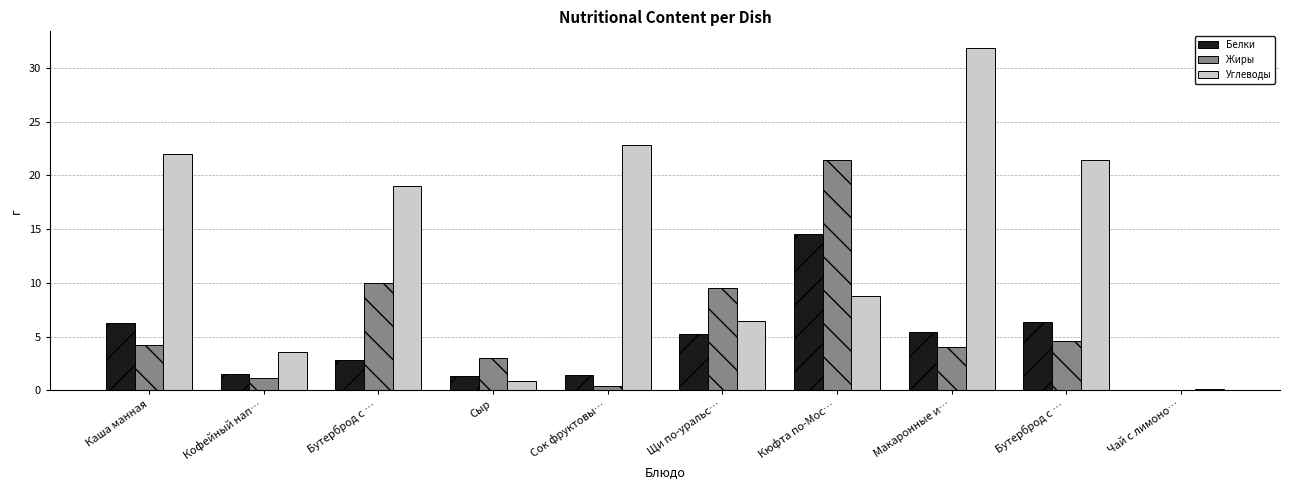

Count the number of data series in this chart.

3